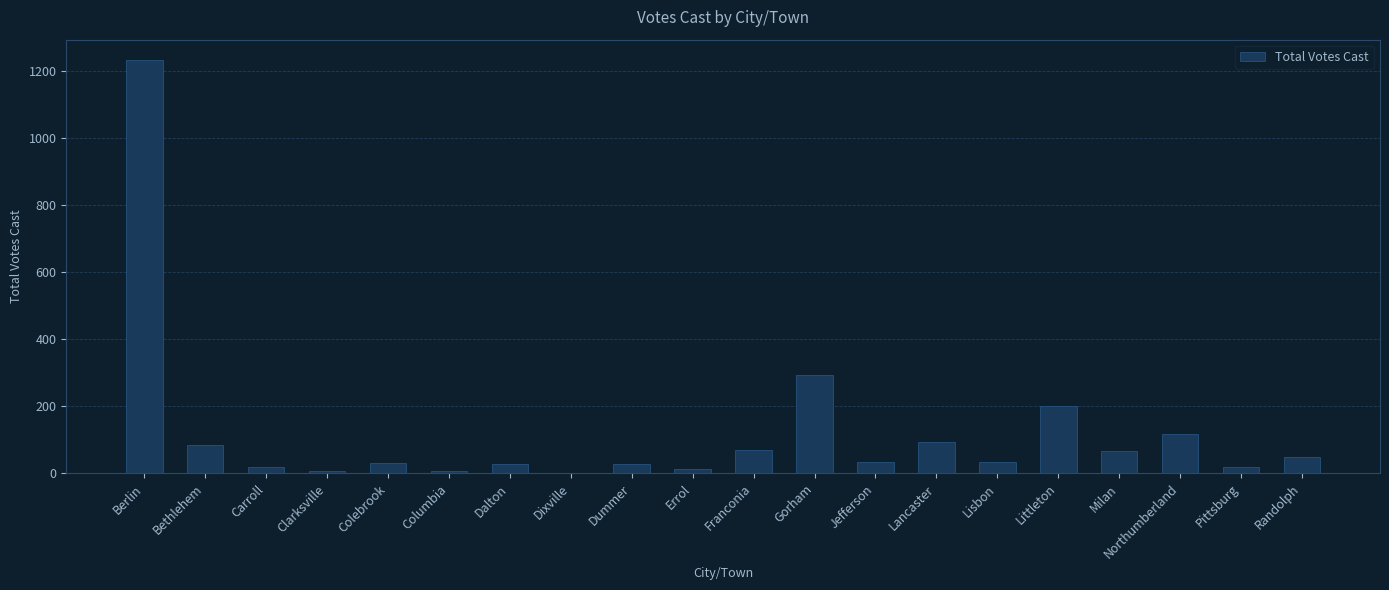

Where is the data nearest to the value 616?

Gorham